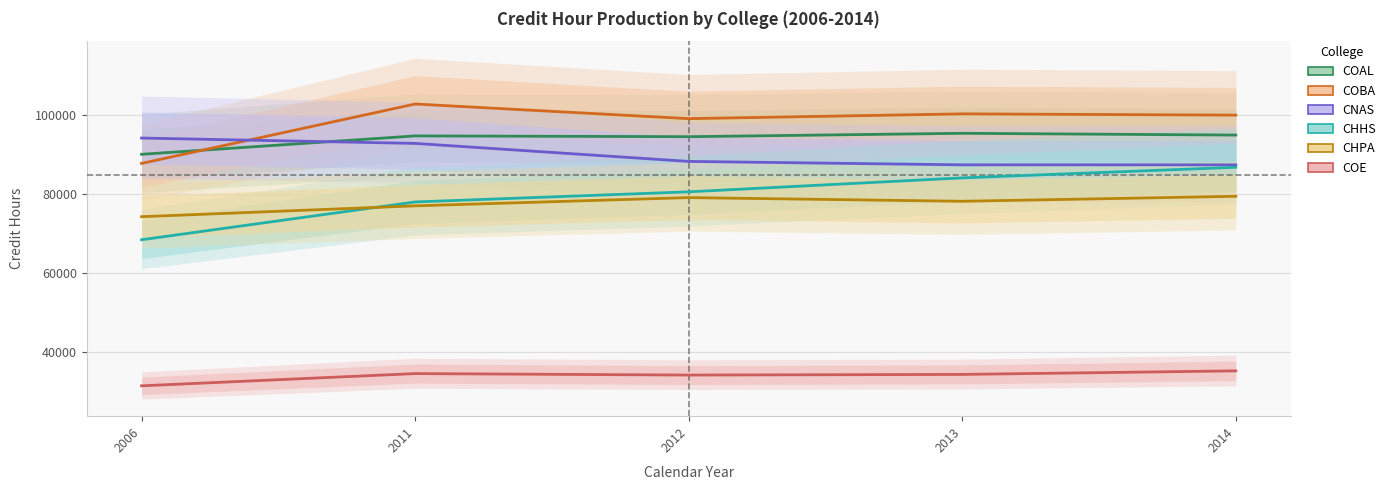

Is it true that COE equals 34558 at 2011?

True